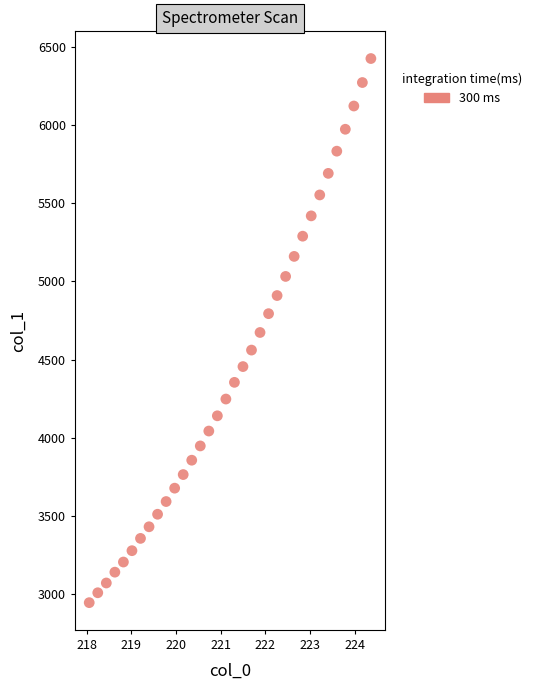

What is the range of X values (max minus min)?

6.3